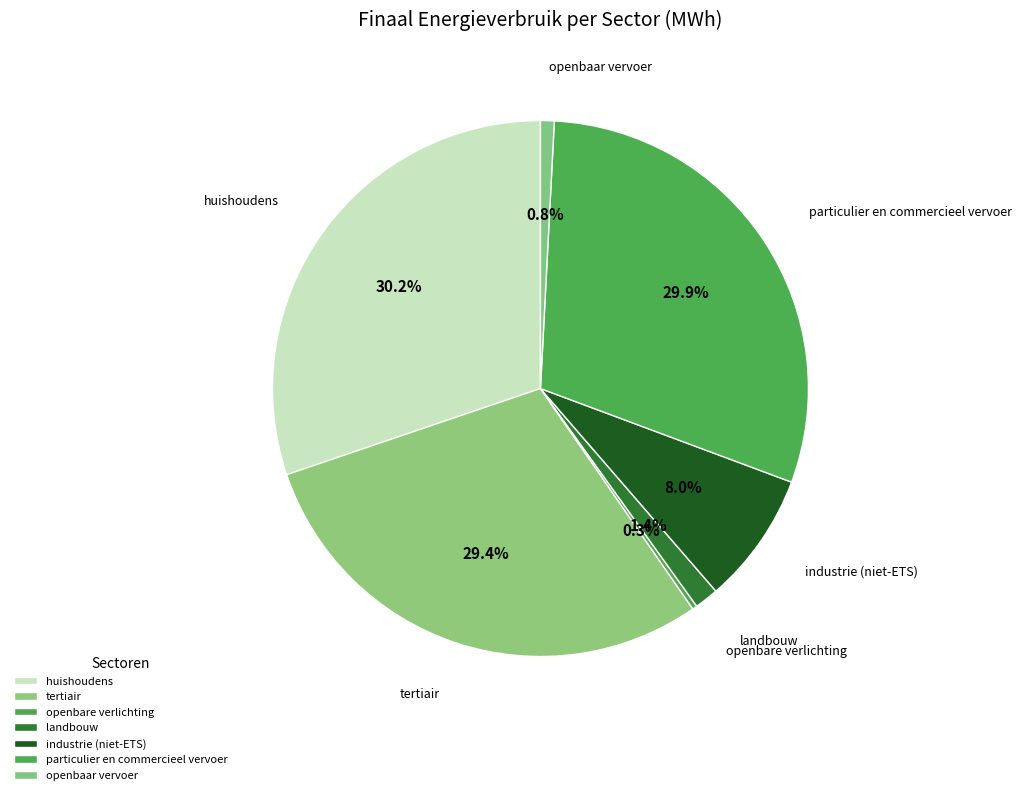

Which slice is the smallest?

openbare verlichting